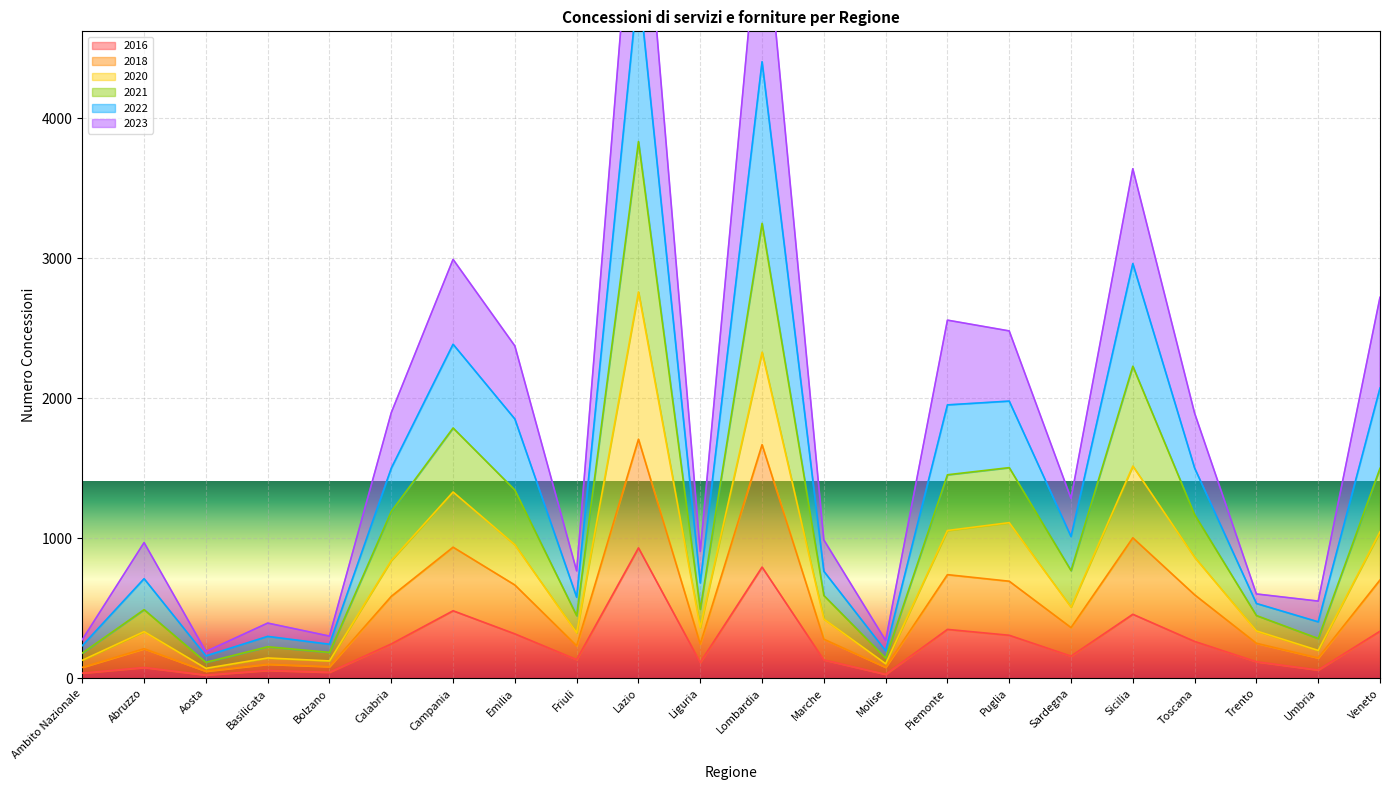

Which series has the largest total across all categories?

2022